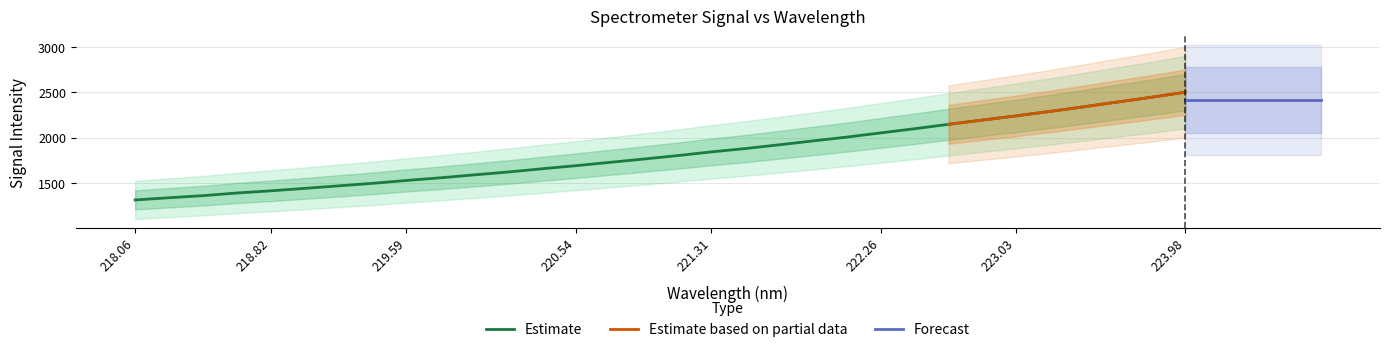

Count the number of values greater than 1801.

16